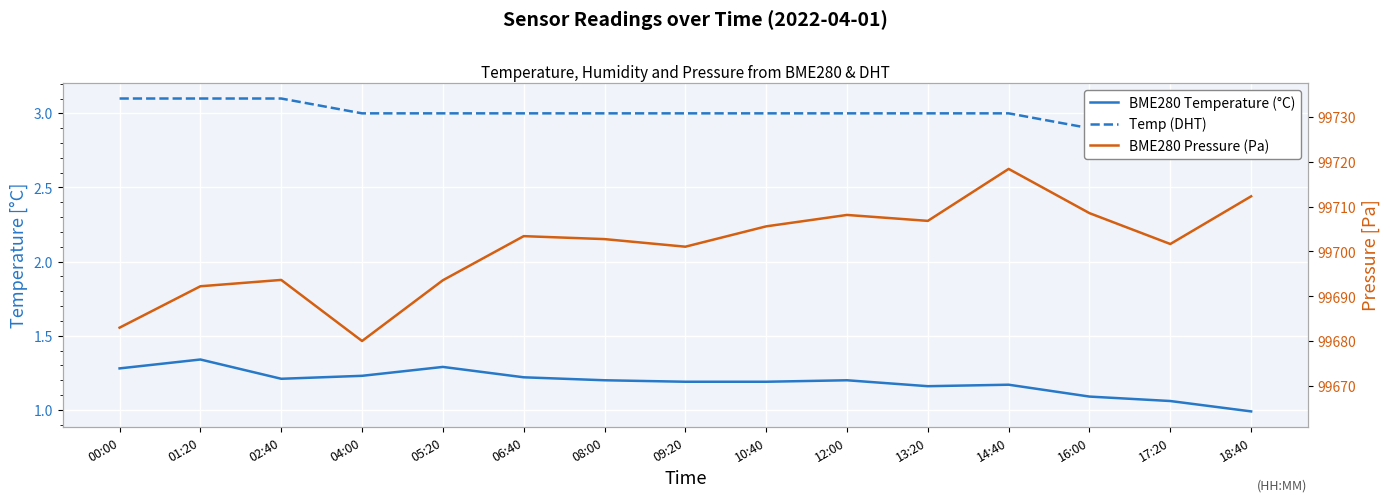

How many interior local valleys does the BME280 Pressure (Pa) series have?

4